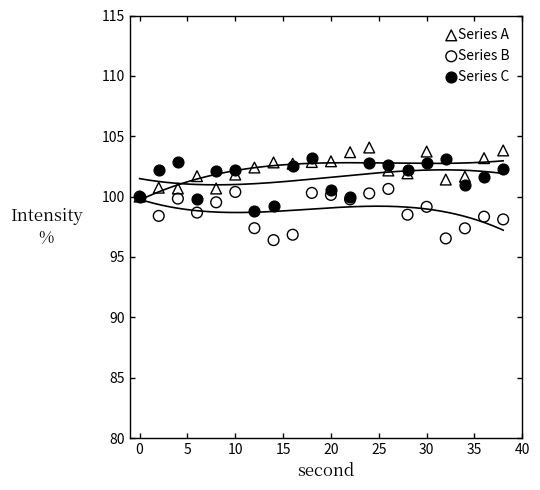

What are all the series names shown in the legend?

Series A, Series B, Series C